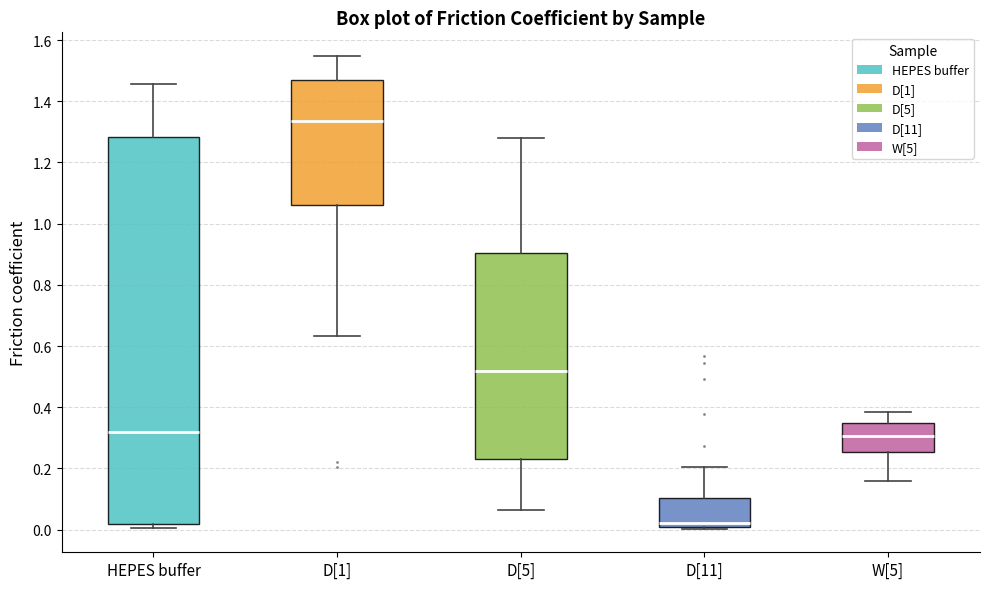

Comparing the boxes themselves (not the whiskers), which one is the tallest?

HEPES buffer